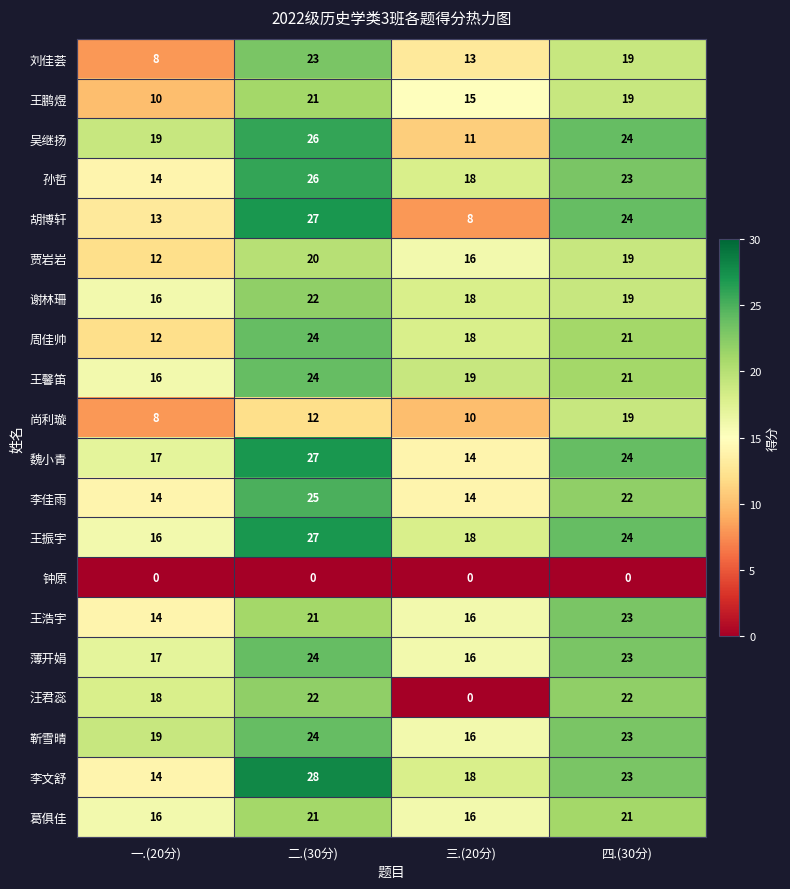

Is it true that 汪君蕊 equals 4 at 一.(20分)?

False